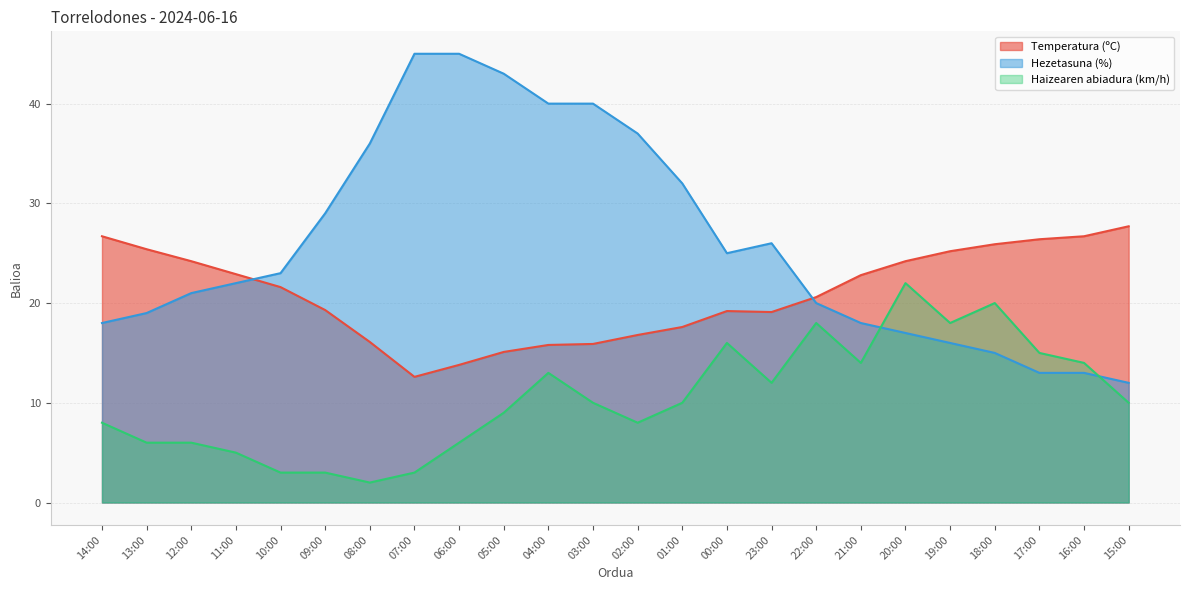

Reading right to left, what are all the values shown in this chart?

Temperatura (ºC): 15:00=27.7	16:00=26.7	17:00=26.4	18:00=25.9	19:00=25.2	20:00=24.2	21:00=22.8	22:00=20.6	23:00=19.1	00:00=19.2	01:00=17.6	02:00=16.8	03:00=15.9	04:00=15.8	05:00=15.1	06:00=13.8	07:00=12.6	08:00=16.1	09:00=19.3	10:00=21.6	11:00=22.9	12:00=24.2	13:00=25.4	14:00=26.7
Hezetasuna (%): 15:00=12.0	16:00=13.0	17:00=13.0	18:00=15.0	19:00=16.0	20:00=17.0	21:00=18.0	22:00=20.0	23:00=26.0	00:00=25.0	01:00=32.0	02:00=37.0	03:00=40.0	04:00=40.0	05:00=43.0	06:00=45.0	07:00=45.0	08:00=36.0	09:00=29.0	10:00=23.0	11:00=22.0	12:00=21.0	13:00=19.0	14:00=18.0
Haizearen abiadura (km/h): 15:00=10.0	16:00=14.0	17:00=15.0	18:00=20.0	19:00=18.0	20:00=22.0	21:00=14.0	22:00=18.0	23:00=12.0	00:00=16.0	01:00=10.0	02:00=8.0	03:00=10.0	04:00=13.0	05:00=9.0	06:00=6.0	07:00=3.0	08:00=2.0	09:00=3.0	10:00=3.0	11:00=5.0	12:00=6.0	13:00=6.0	14:00=8.0